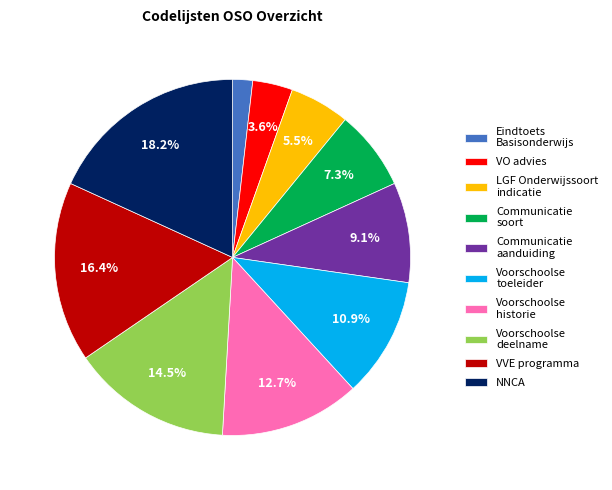

To the nearest percent, what percentage of the pie is Communicatie aanduiding?

9%